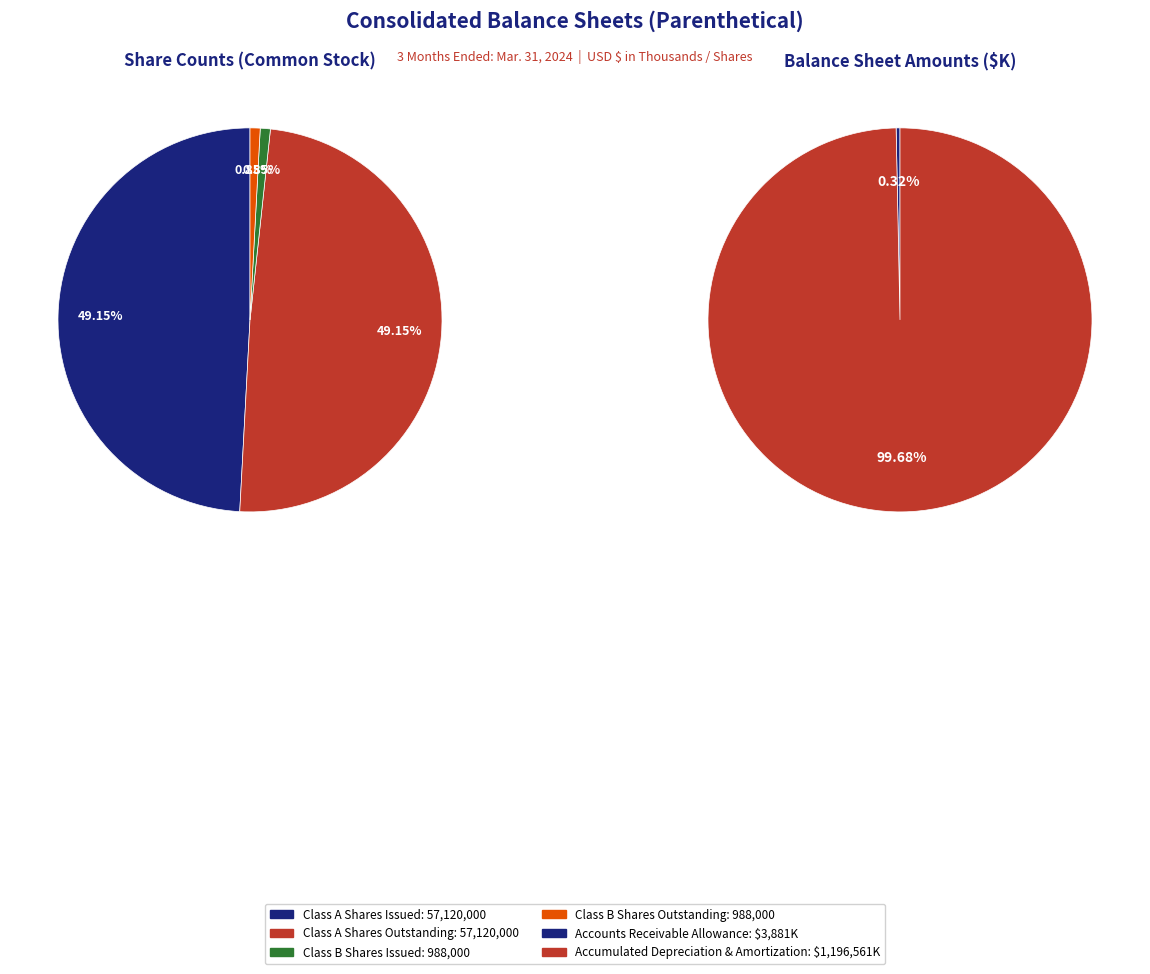

To the nearest percent, what portion does Class B Common Stock, shares outstanding represent?

1%